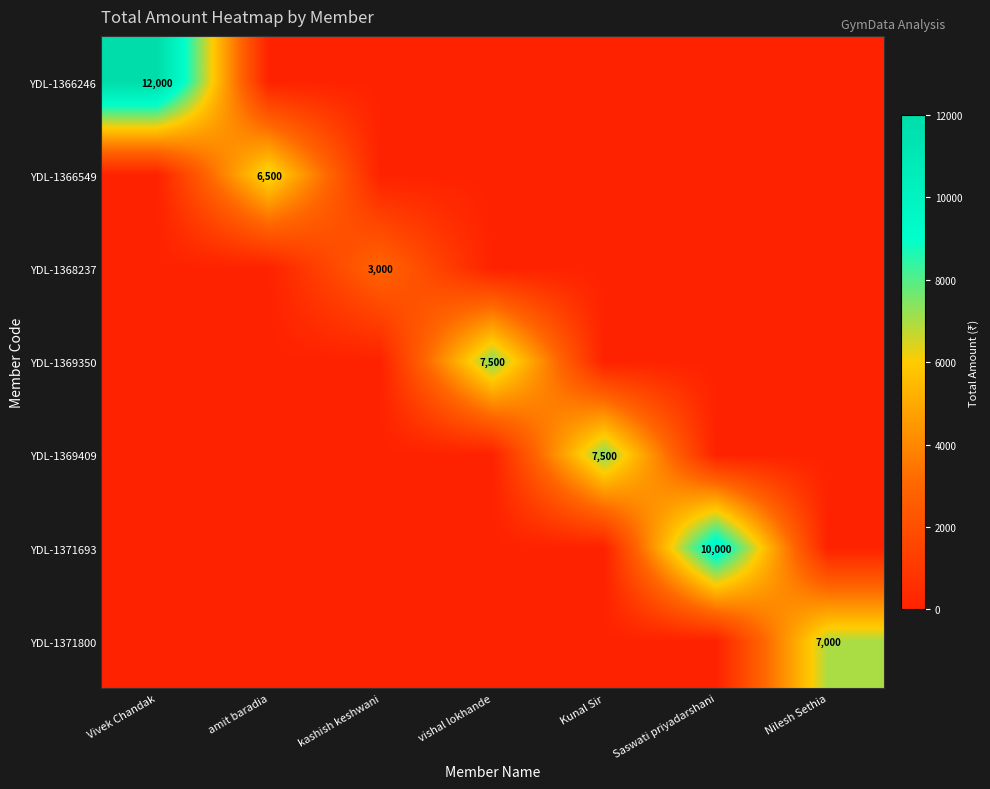

At which category is the sum across all series the highest?

Vivek Chandak